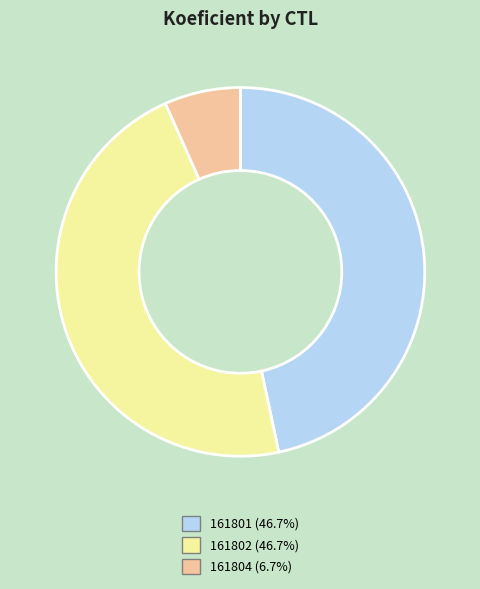

Does 161801 represent more than half of the total?

No